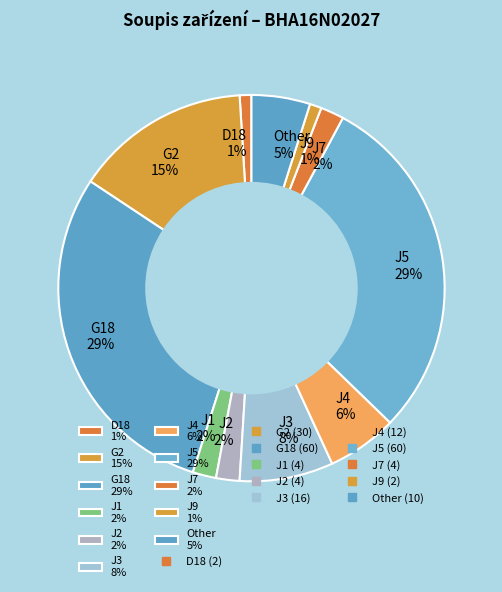

Combined, do G18 29% and J5 29% account for over 50%?

Yes